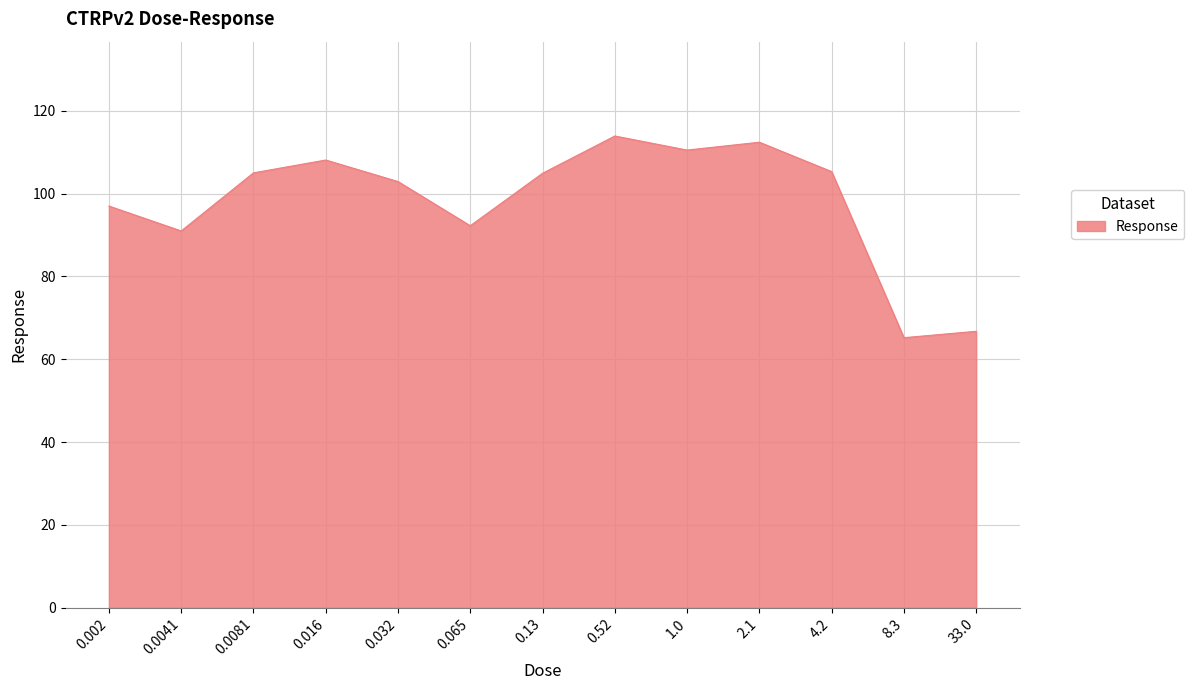

Does the chart have visible grid lines?

Yes